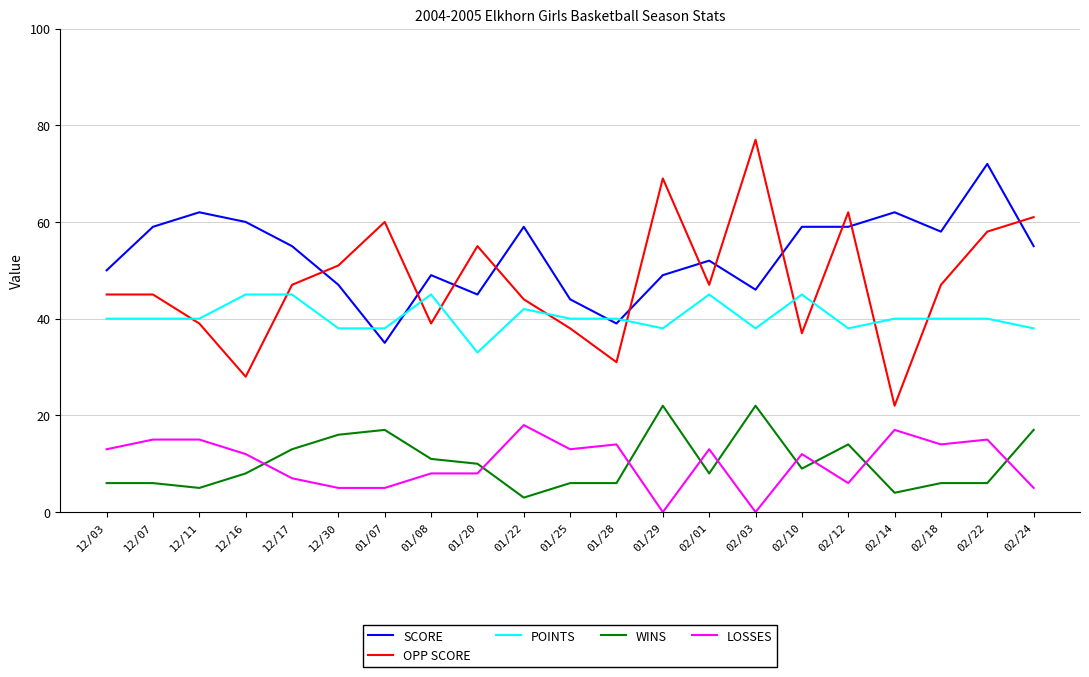

Rank the series by their maximum value, from highest to lowest.

OPP SCORE, SCORE, POINTS, WINS, LOSSES